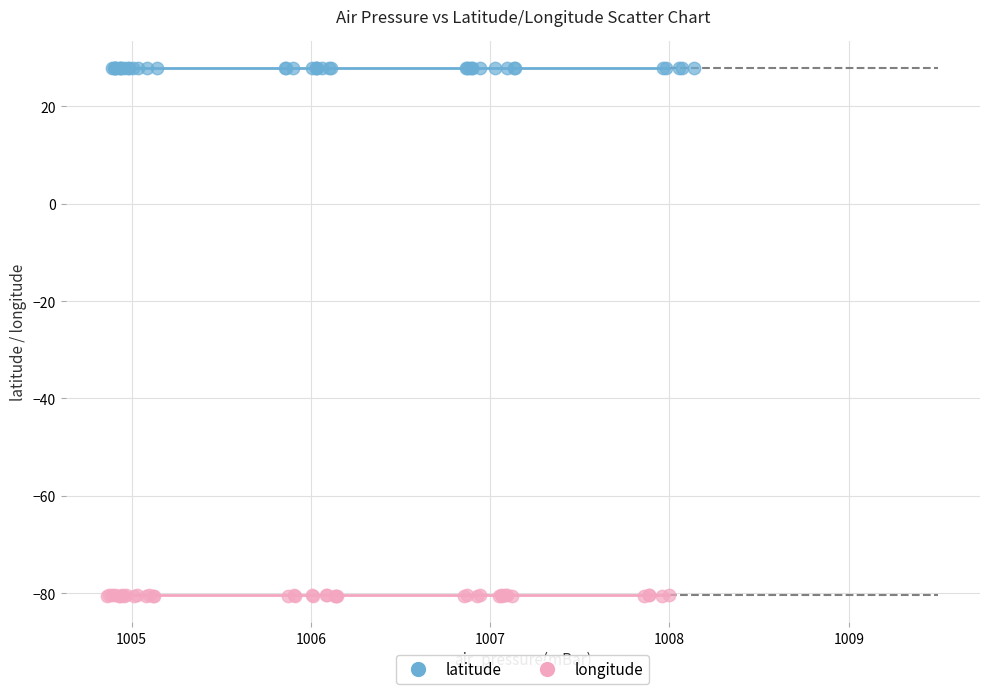

What are all the series names shown in the legend?

latitude, longitude